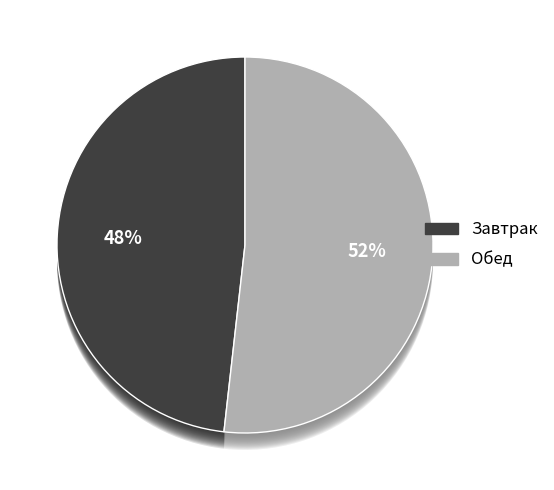

Rank the categories by value from lowest to highest.

Завтрак, Обед